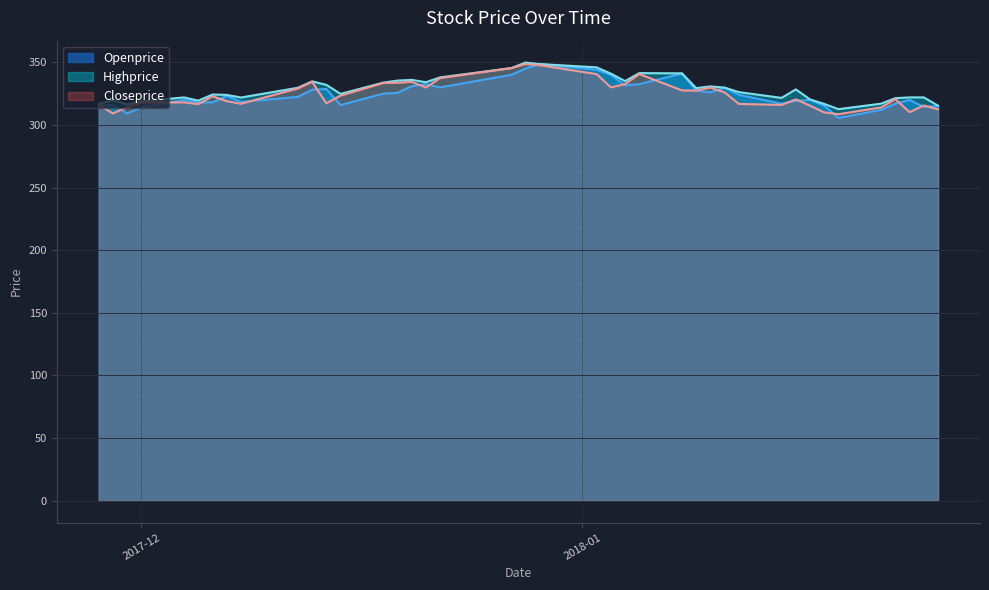

True or false: Closeprice has a value of 546.4 at 2018-01-15.

False